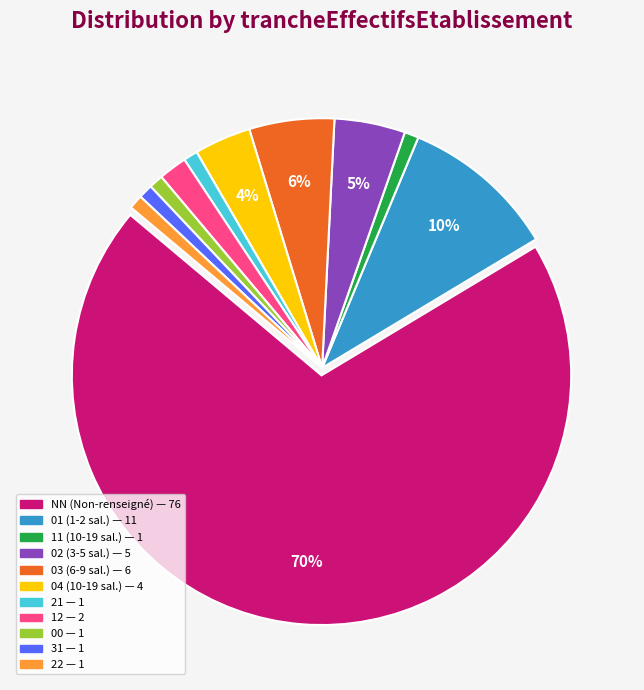

Is the sum of 02 and 12 greater than half?

No